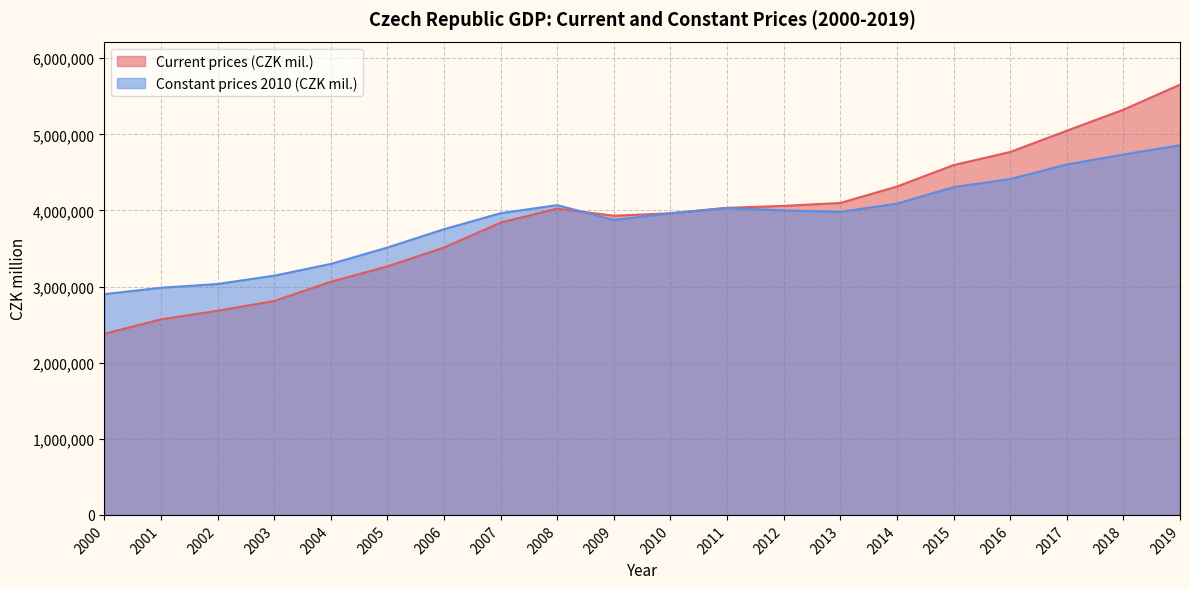

True or false: Constant prices 2010 (CZK mil.) has more than 2 points higher than both neighbors.

False